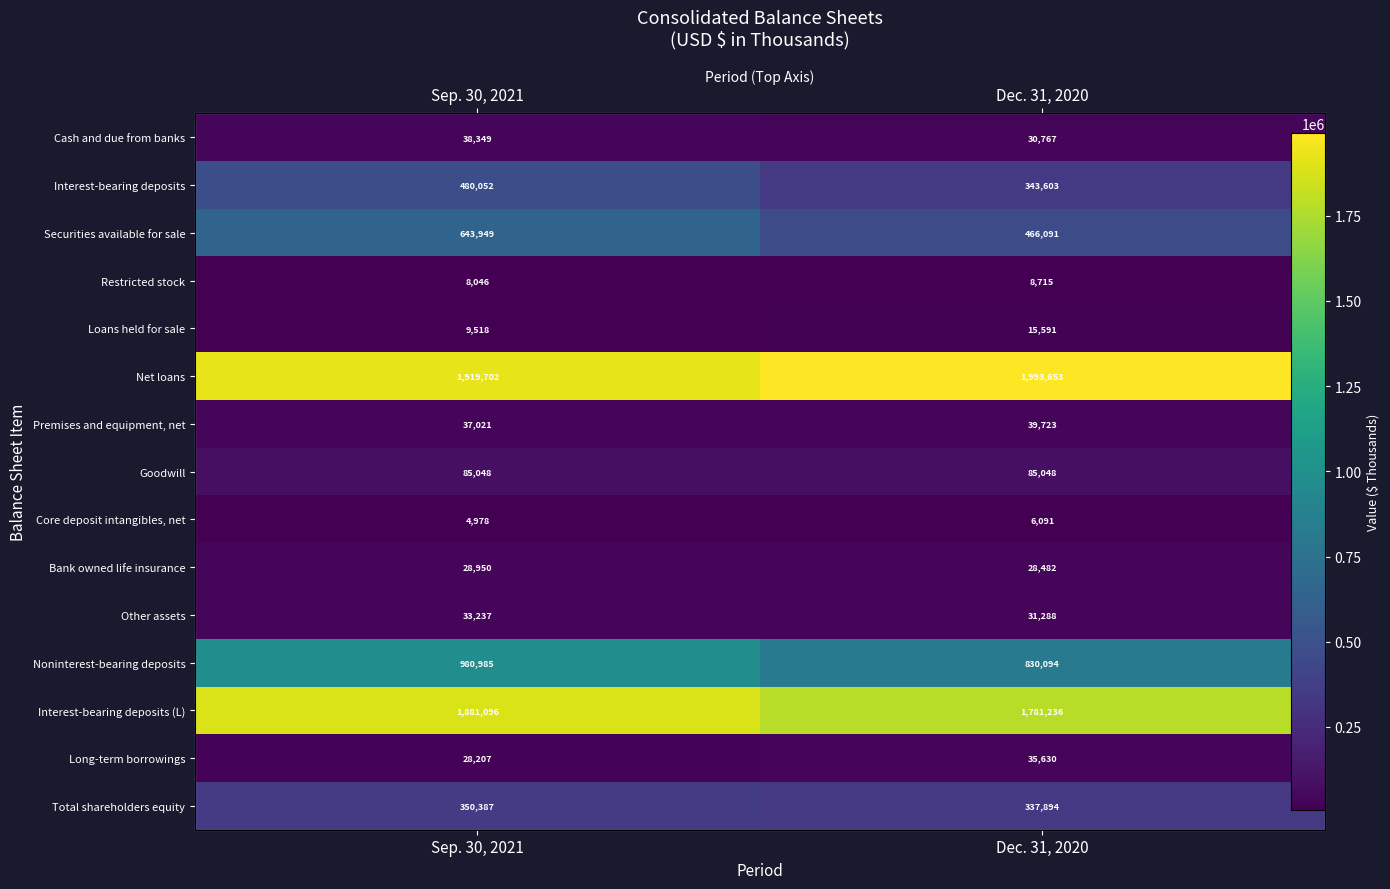

What is the sum of all Other assets values?

64525